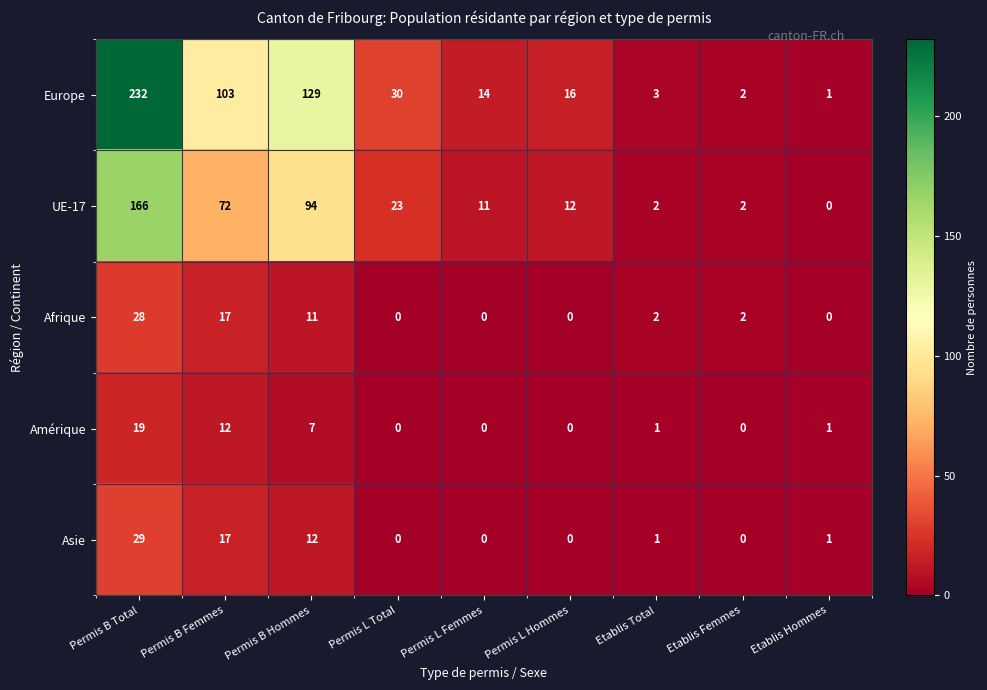

Which series has the largest range (max minus min)?

Europe